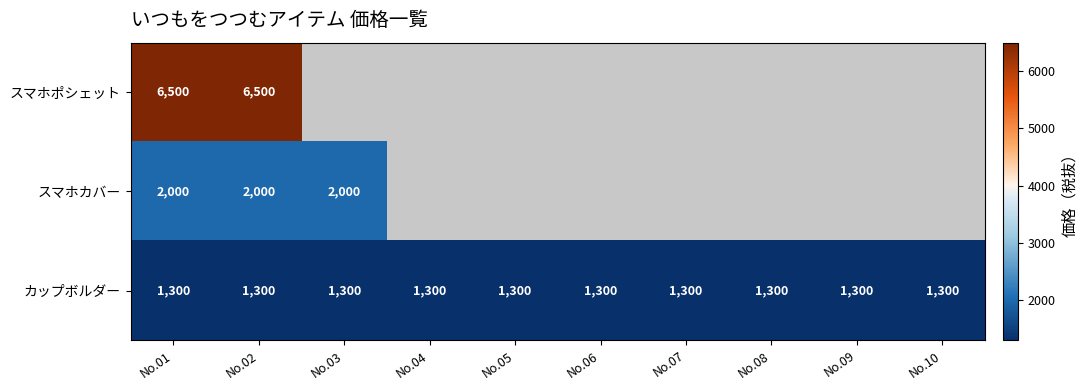

Which category has the highest value across all series?

No.01